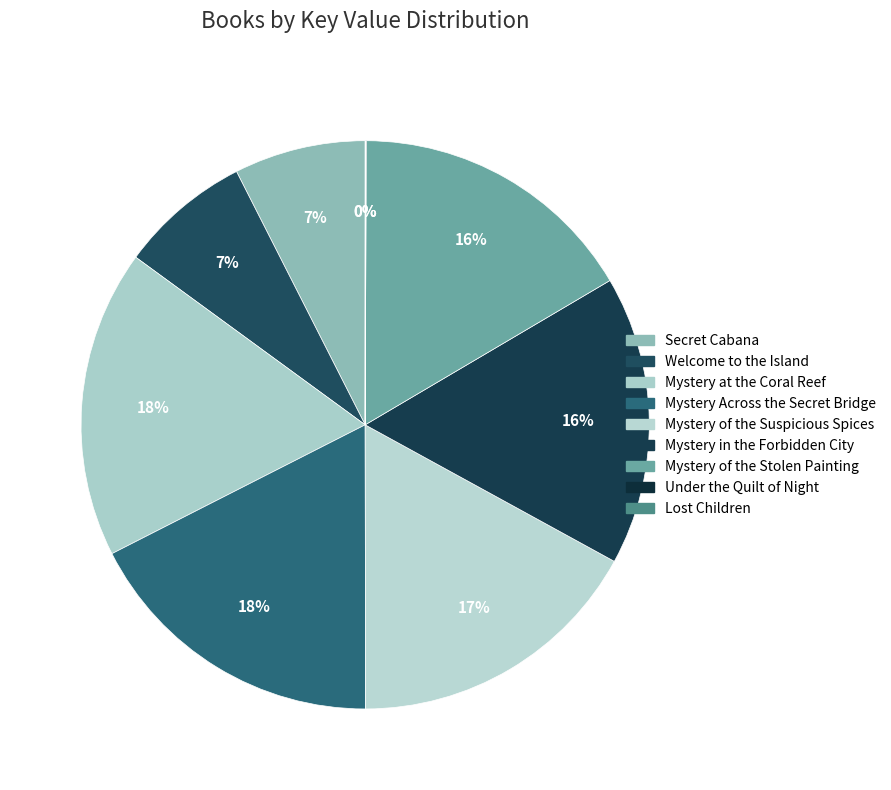

Which category has the smallest portion of the pie?

Lost Children